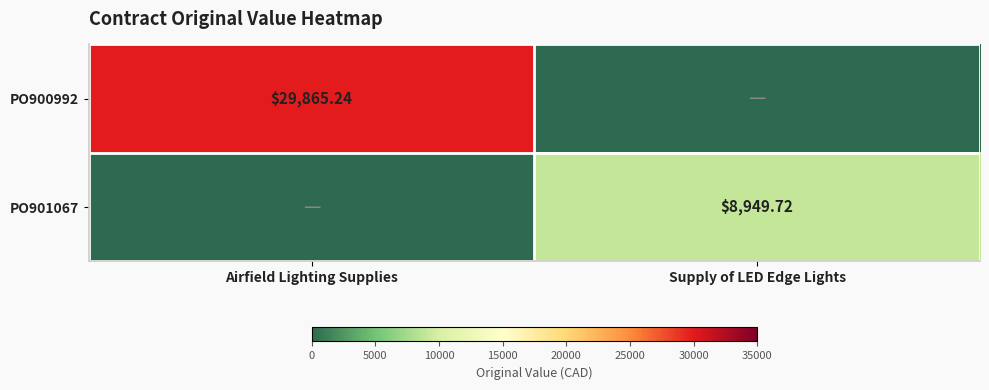

The PO901067 series shows 12008.8 at Supply of LED Edge Lights. True or false?

False